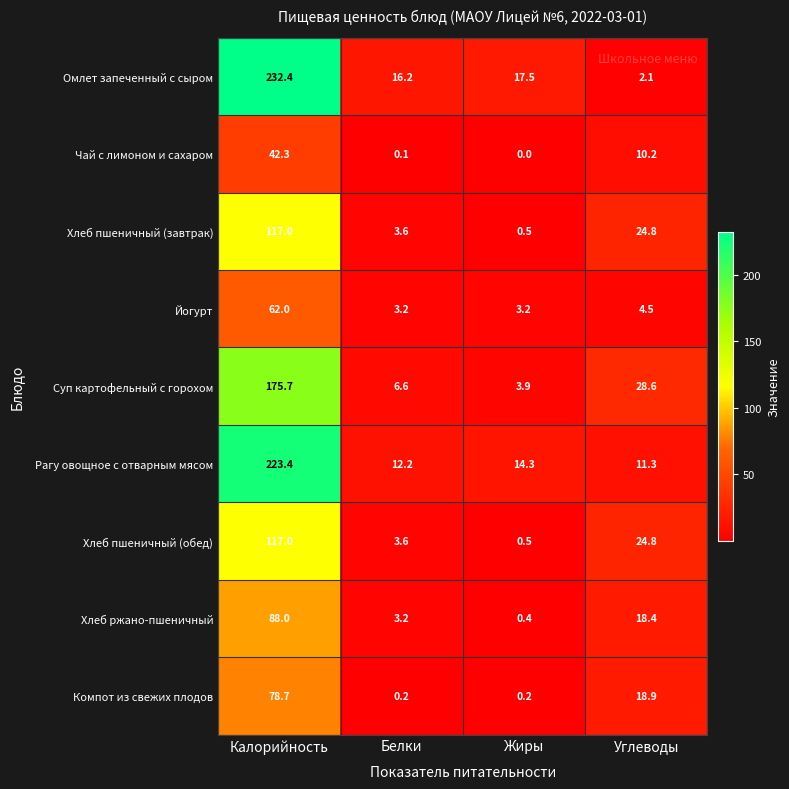

Where is Хлеб пшеничный (обед) nearest to the value 58?

Углеводы